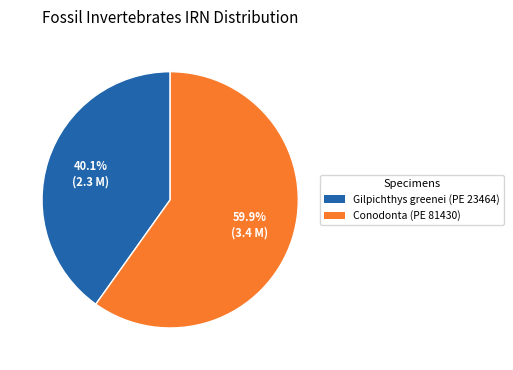

What percentage do Gilpichthys greenei (PE 23464) and Conodonta (PE 81430) together represent?

100.0%